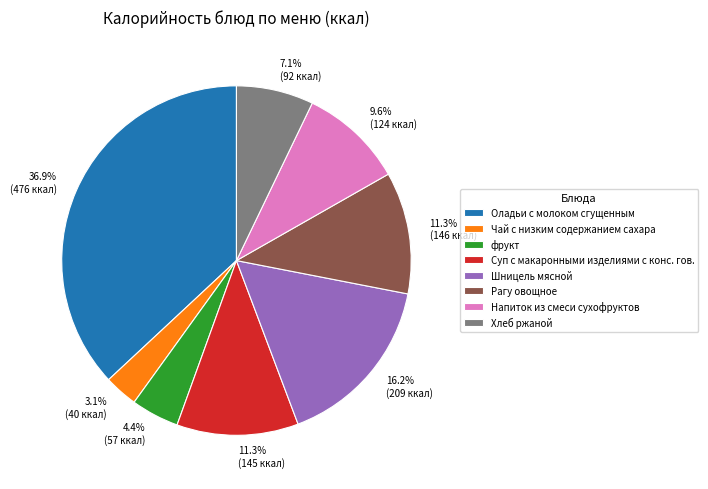

To the nearest percent, what is the difference between the Оладьи с молоком сгущенным and Paгу овощное slice percentages?

26%